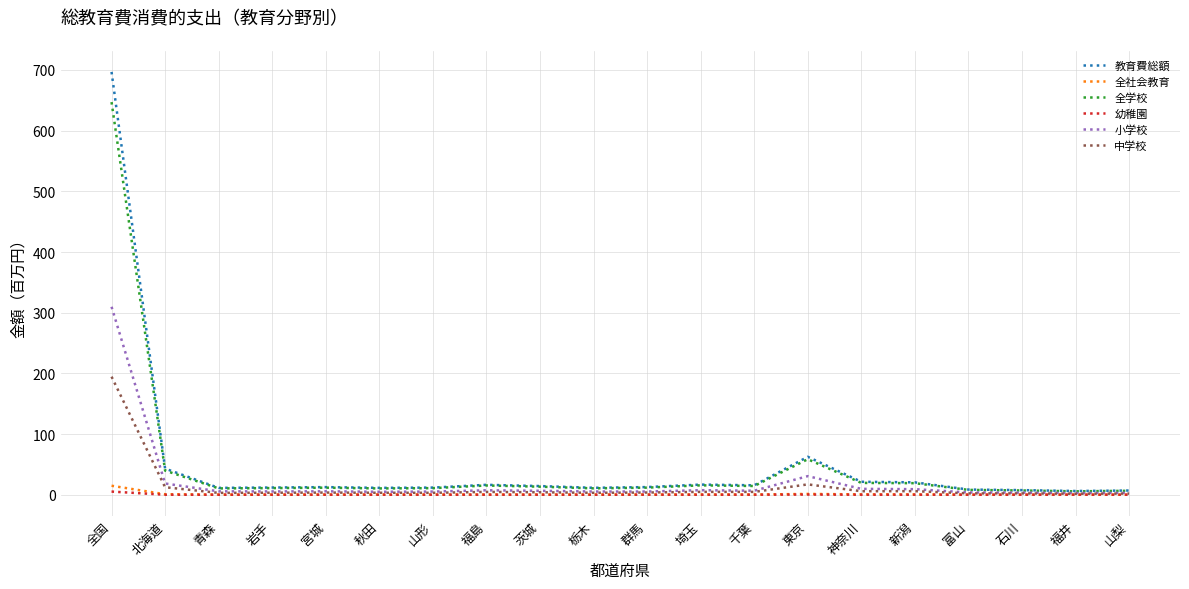

The value of 幼稚園 at 岩手 is 0.0. True or false?

True